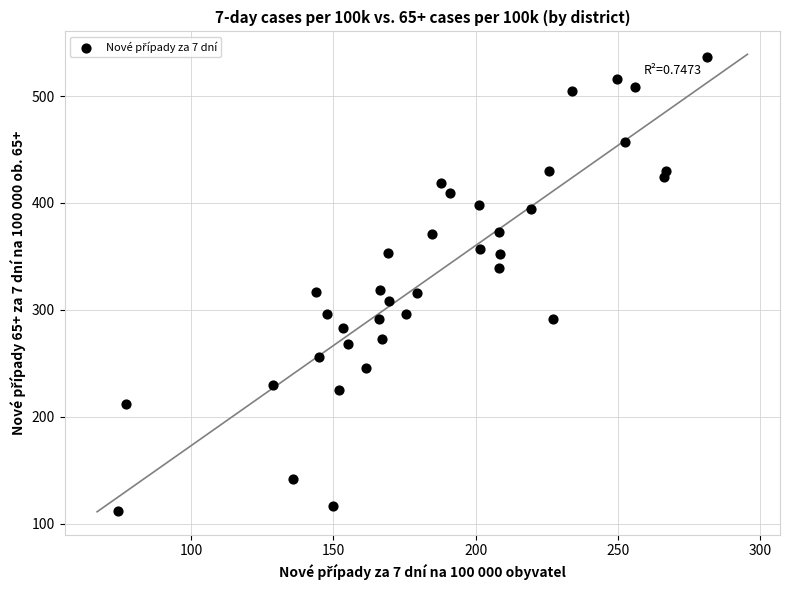

What is the range of X values (max minus min)?

207.1